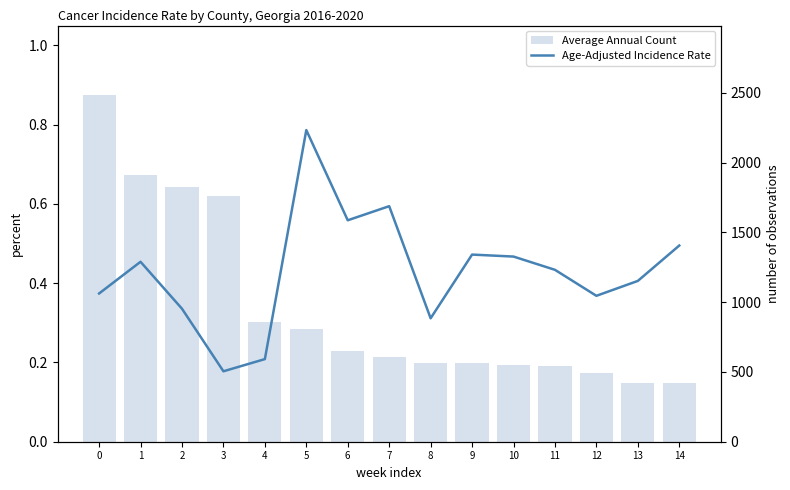

What is the total value across all series at 1?

1912.5